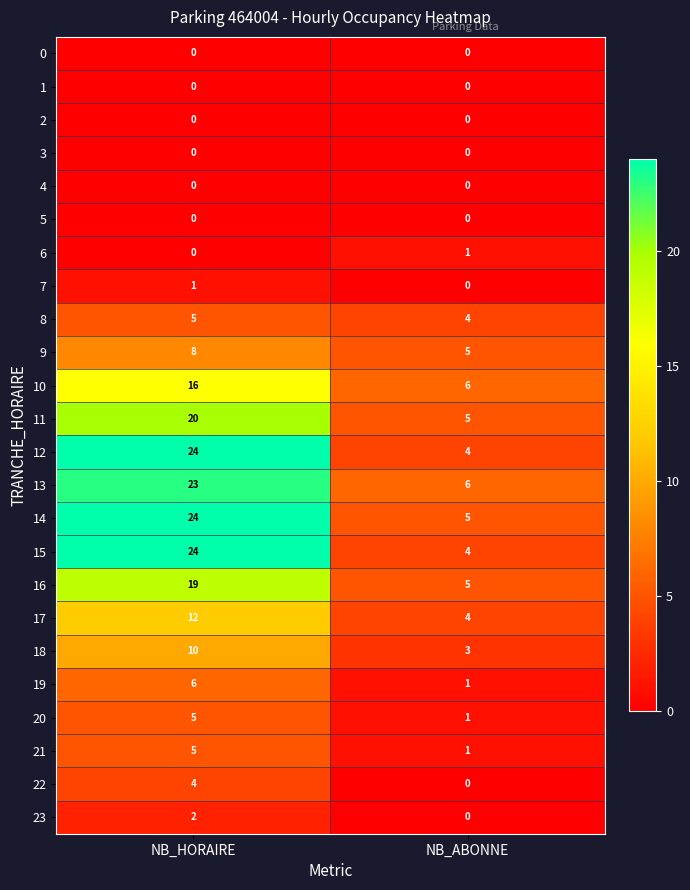

List the labels in order of 9 value, largest first.

NB_HORAIRE, NB_ABONNE